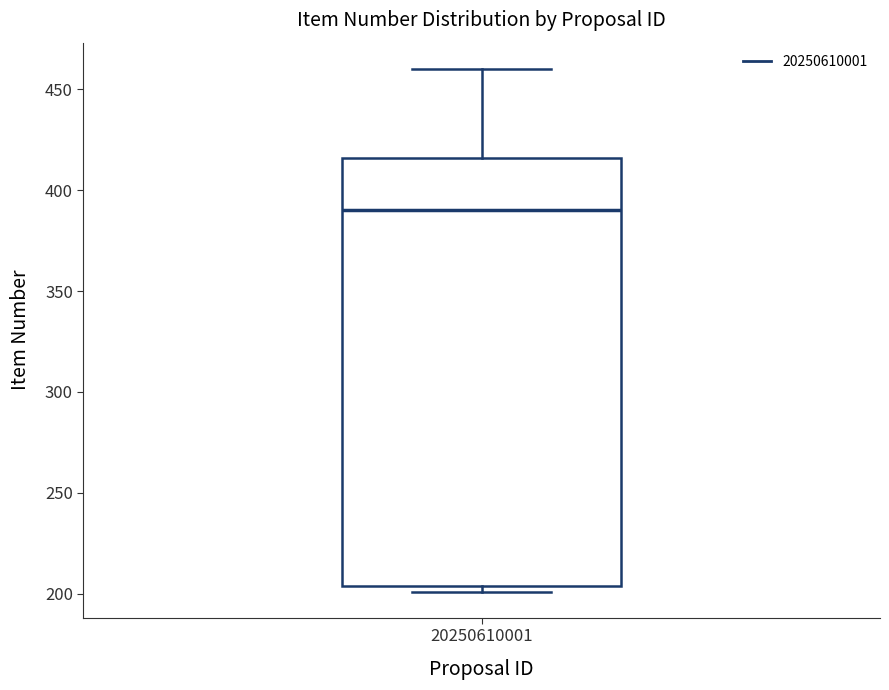

Read this box plot against the y-axis: the position of the median line, the range covered by the box, and the ends of both whiskers. The values are not printed on the chart, so give them approximately, as read against the axis.

median 390, box 205 to 415, whiskers 200 to 460